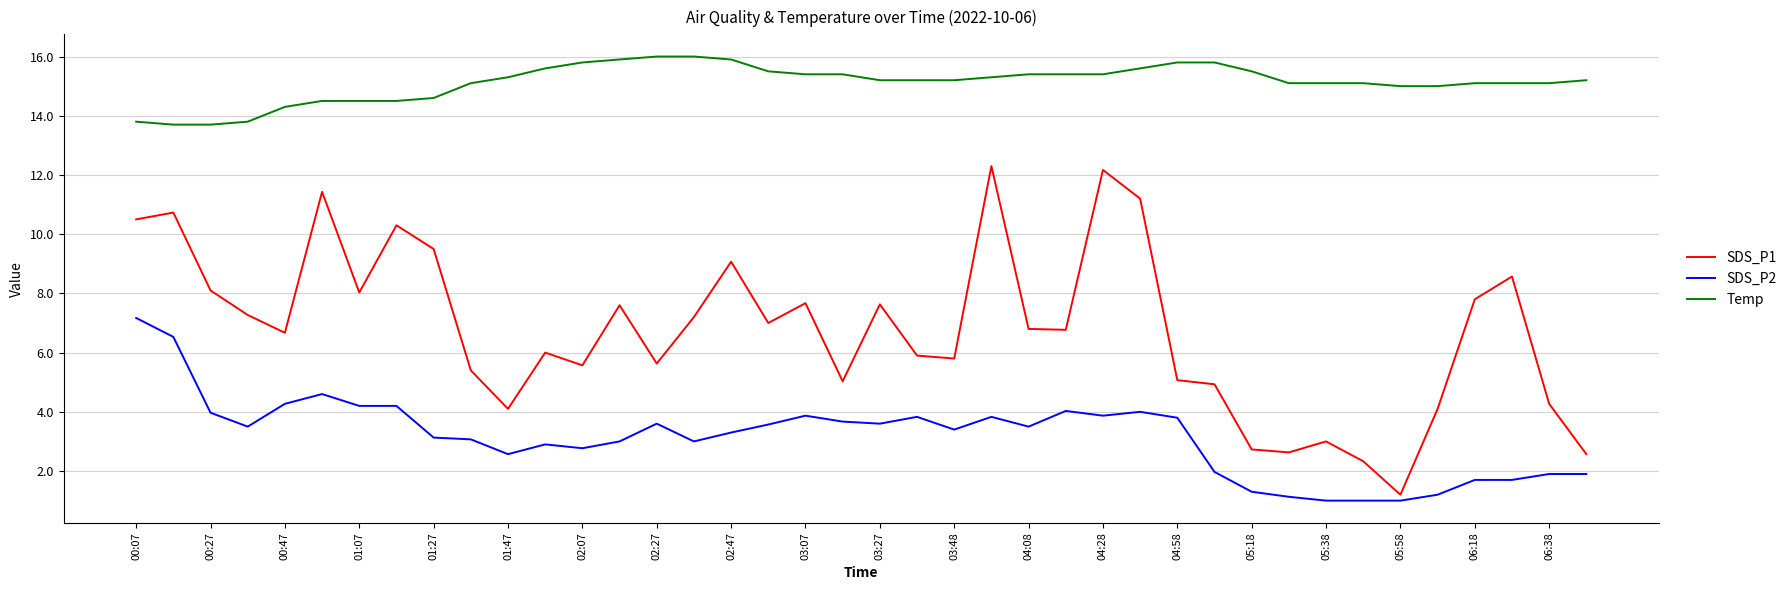

Does the chart display data point markers on the line(s)?

No